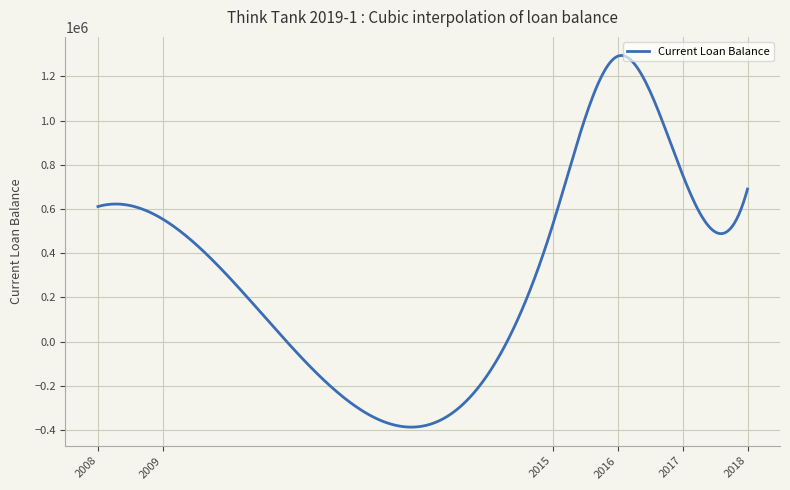

What is the greatest value displayed?

1294413.2